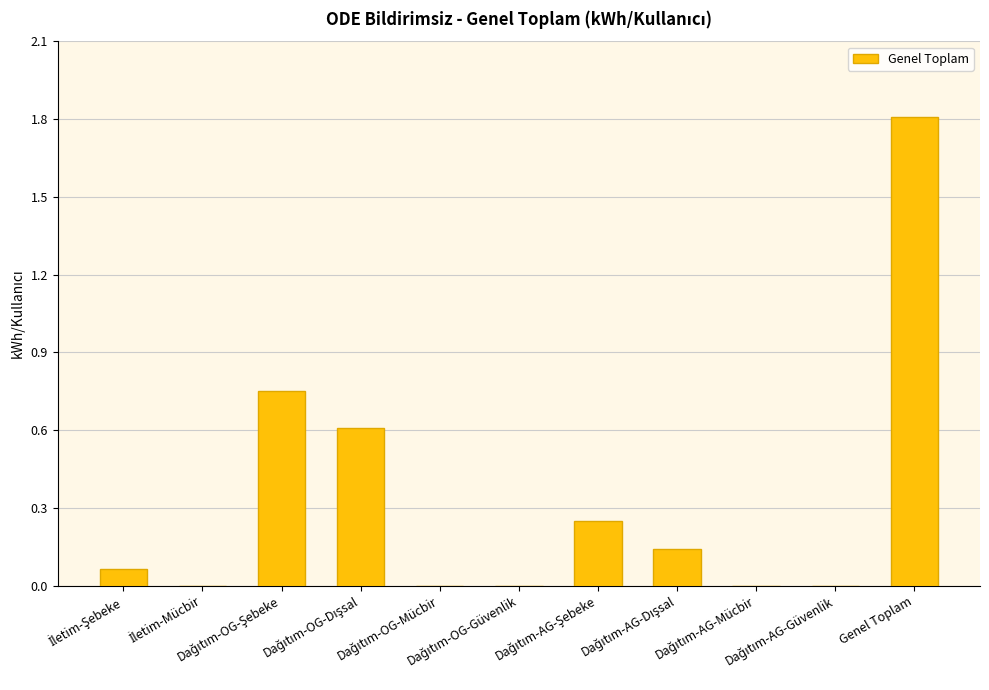

Which category has the highest value across all series?

Genel Toplam